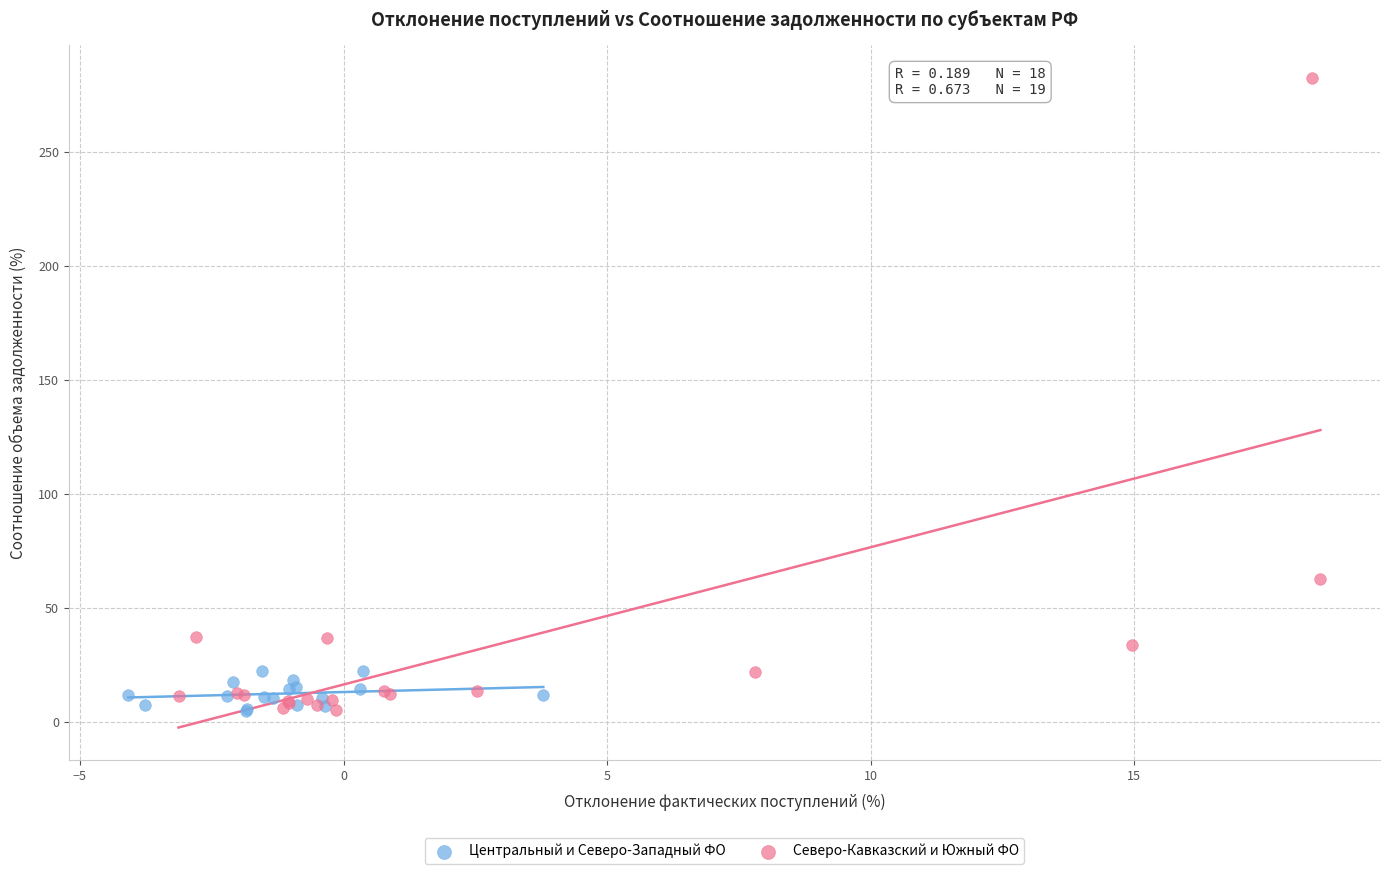

Which series contains the highest Y value?

Северо-Кавказский и Южный ФО